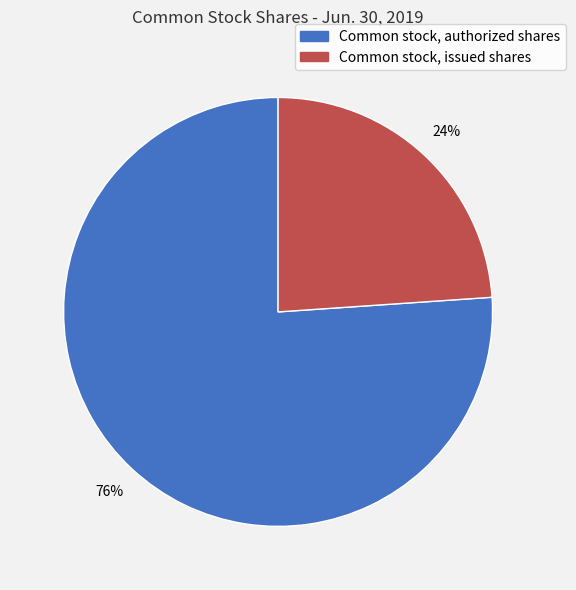

What is the smallest slice in the pie chart?

Common stock, issued shares